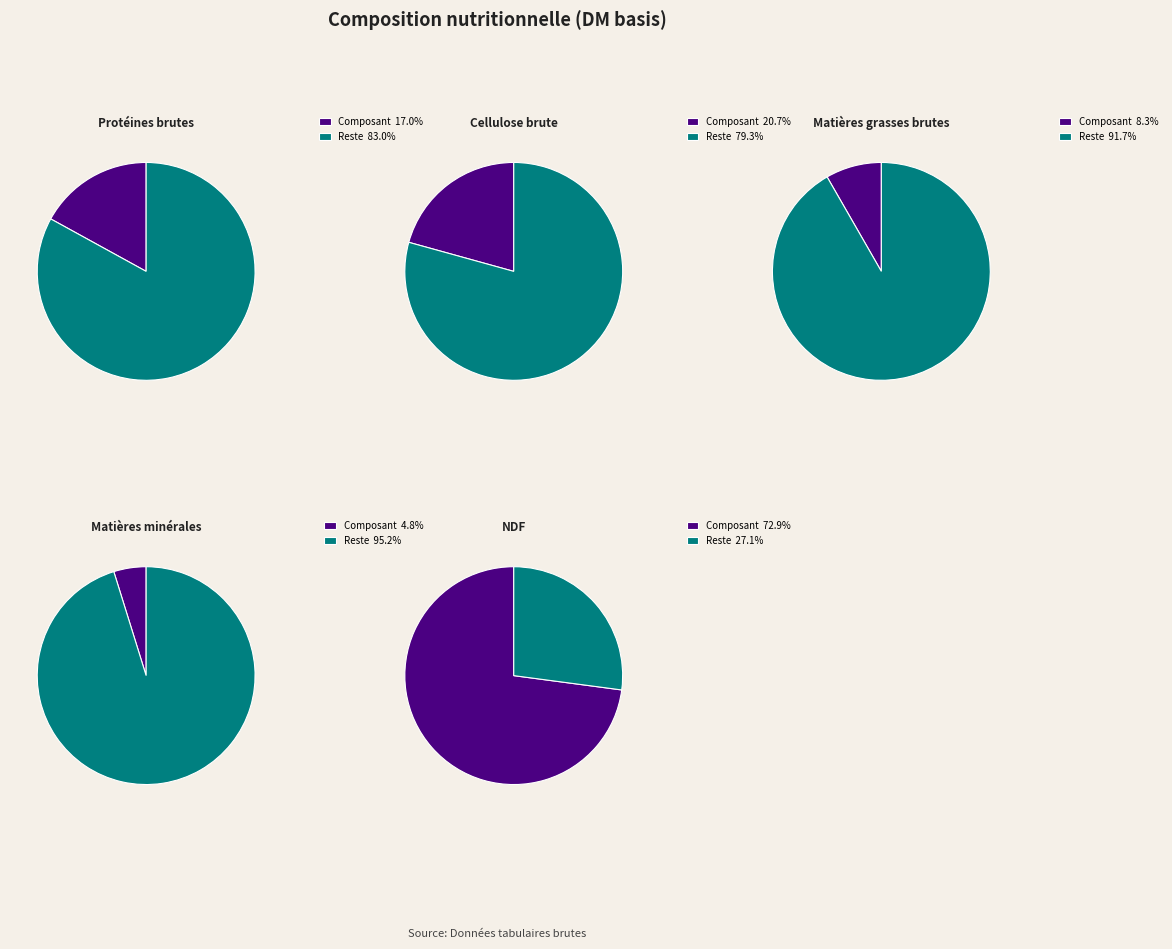

Count the number of slices in the pie.

2